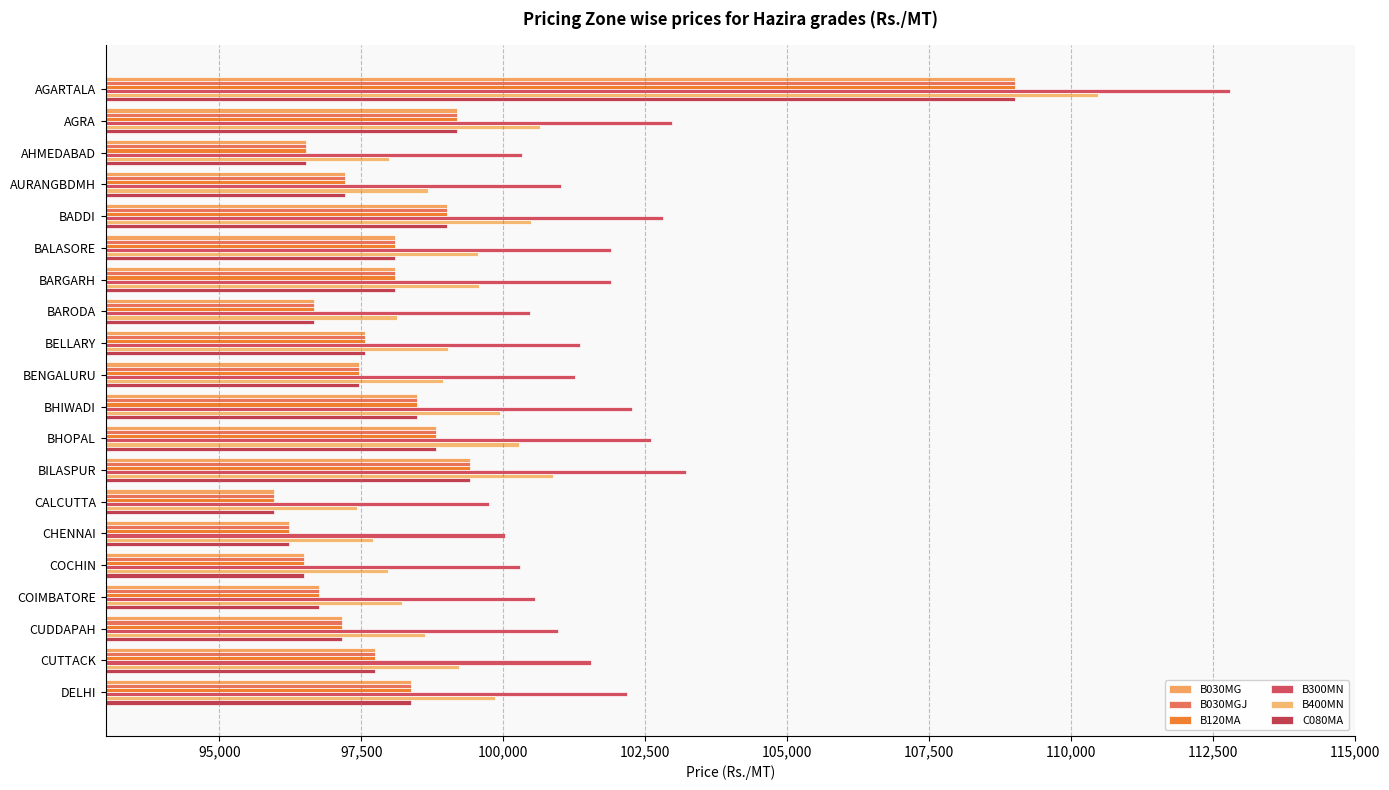

How many data points does each series have?

20